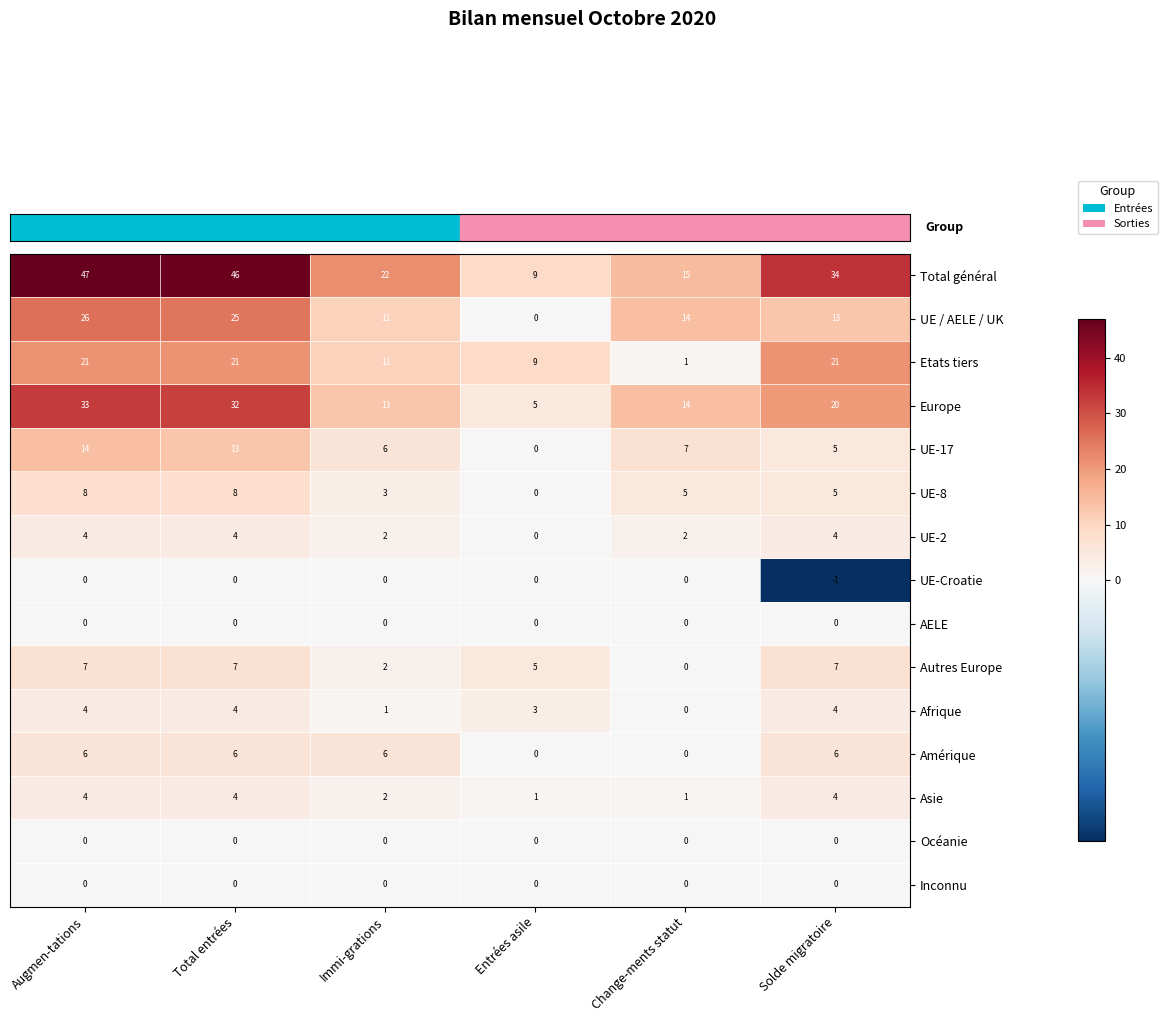

Which series has the largest range (max minus min)?

Total général